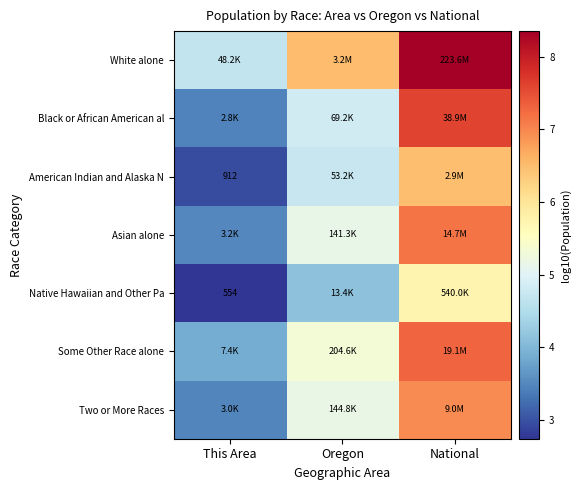

Which series has the largest total across all categories?

White alone